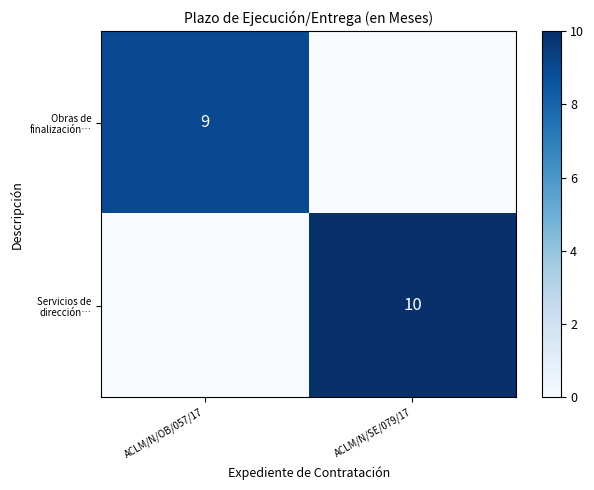

Is the value of Obras de finalización… at ACLM/N/OB/057/17 greater than the value of Servicios de dirección… at ACLM/N/SE/079/17?

No